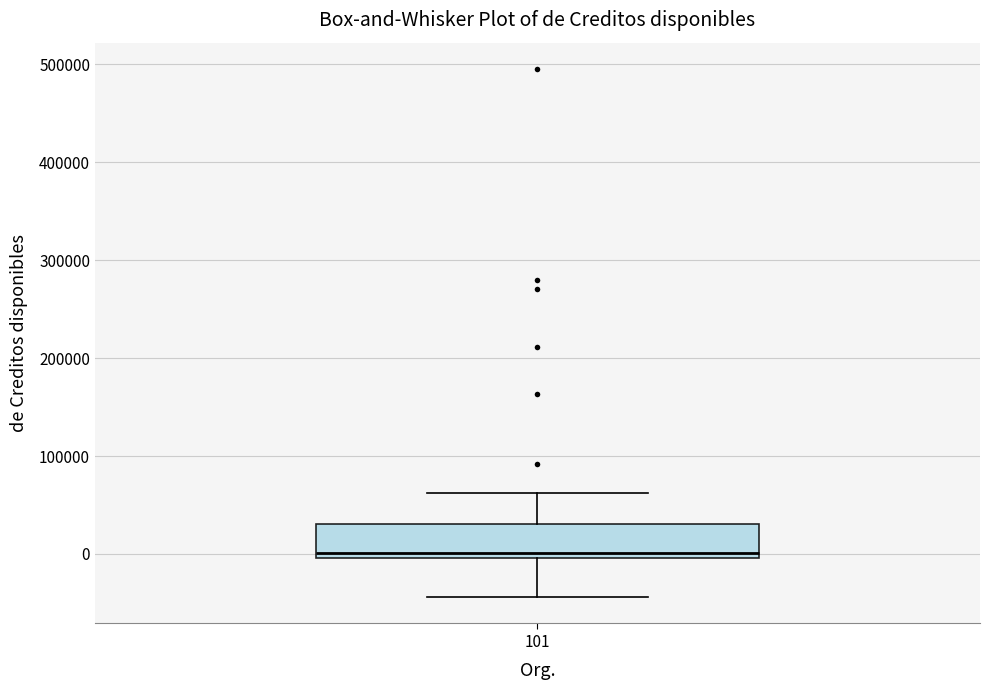

Read this box plot against the y-axis: the position of the median line, the range covered by the box, and the ends of both whiskers. The values are not printed on the chart, so give them approximately, as read against the axis.

median 0 (just above the box's lower edge), box 0 to 30000, whiskers -40000 to 60000